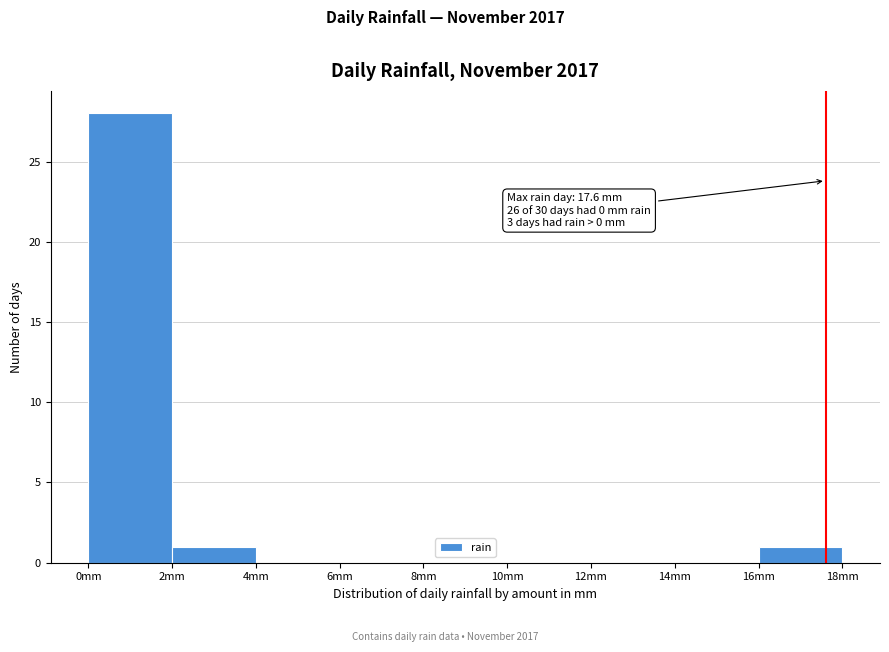

Which range on the x-axis has the tallest bar?

0 to 2